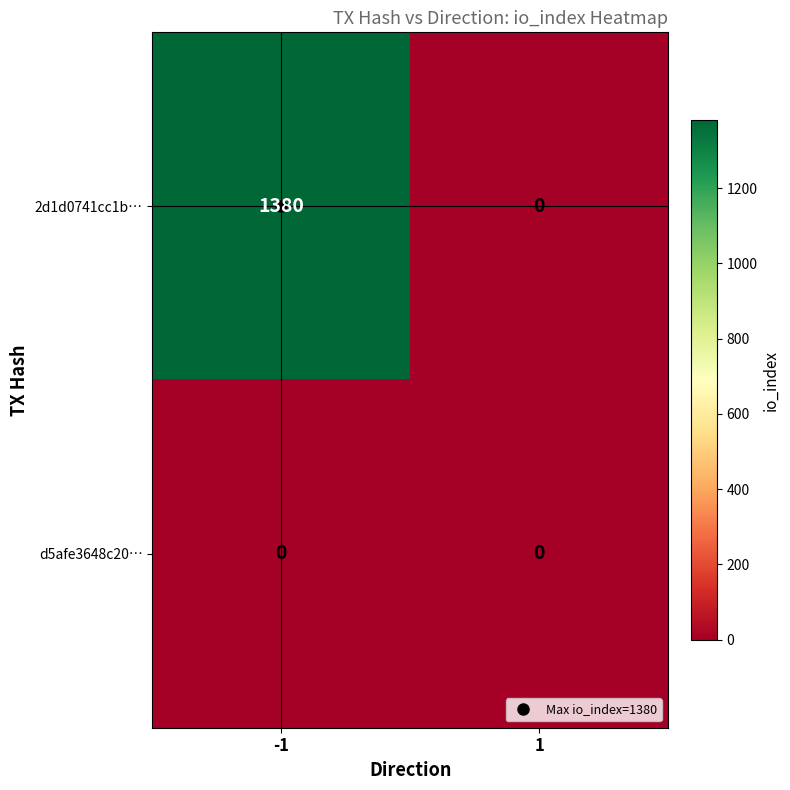

What is the maximum value shown in the chart?

1380